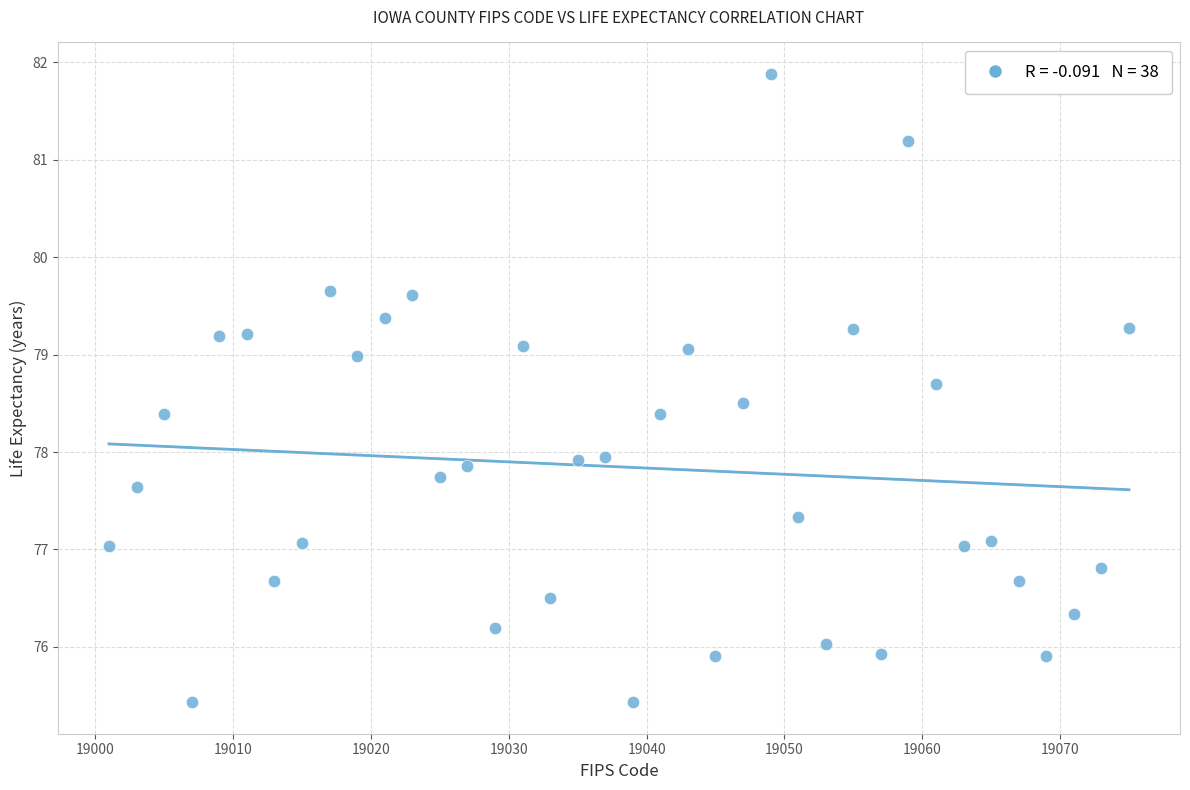

What is the range of X values (max minus min)?

74.0